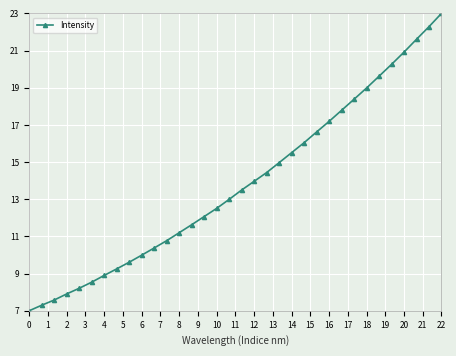

Does the chart display data point markers on the line(s)?

Yes